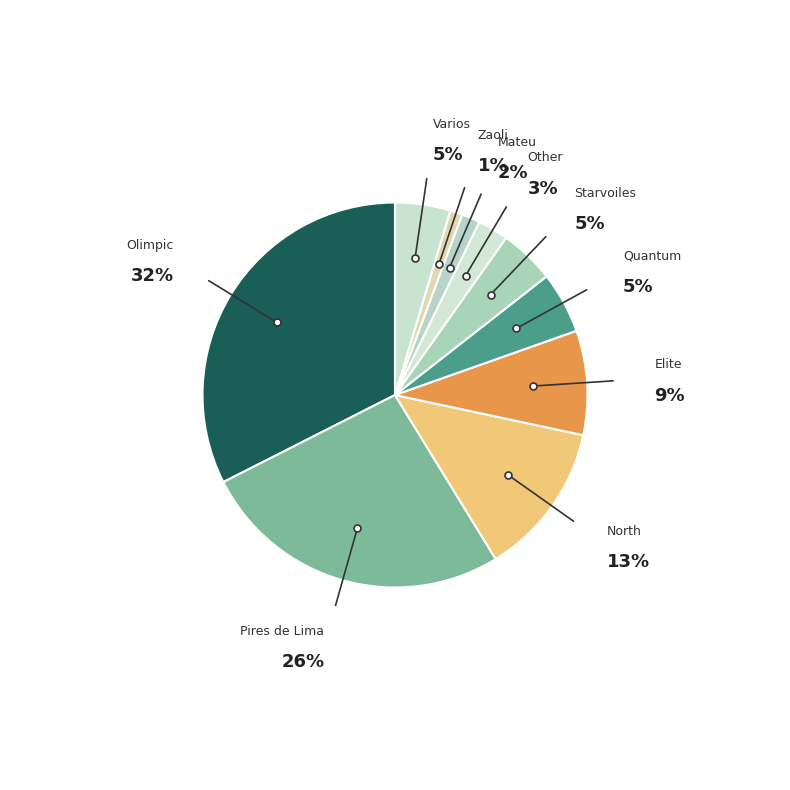

Which slice is the largest?

Olimpic